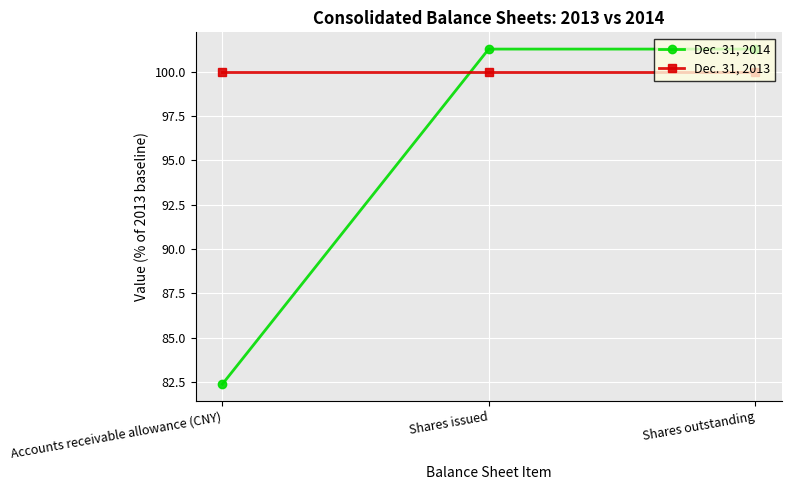

Is the value of Dec. 31, 2014 at Shares issued greater than the value of Dec. 31, 2013 at Accounts receivable allowance (CNY)?

Yes